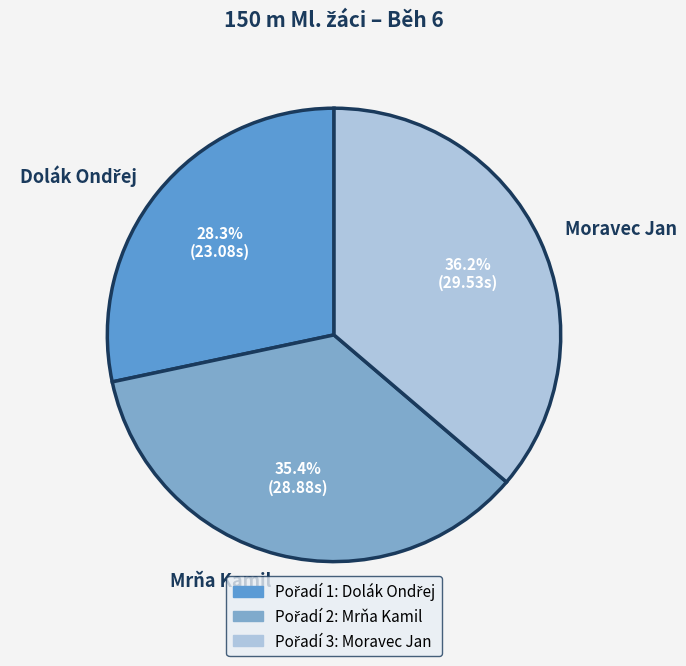

Which has a higher value, Mrňa Kamil or Moravec Jan?

Moravec Jan